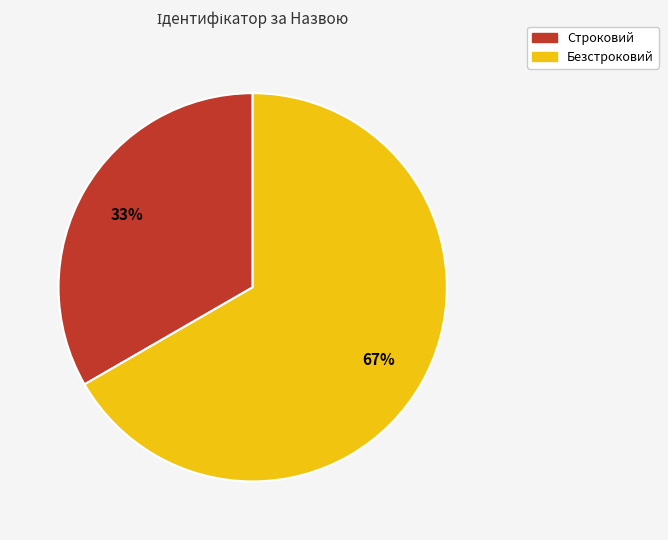

The Строковий slice represents 26% of the pie. True or false?

False